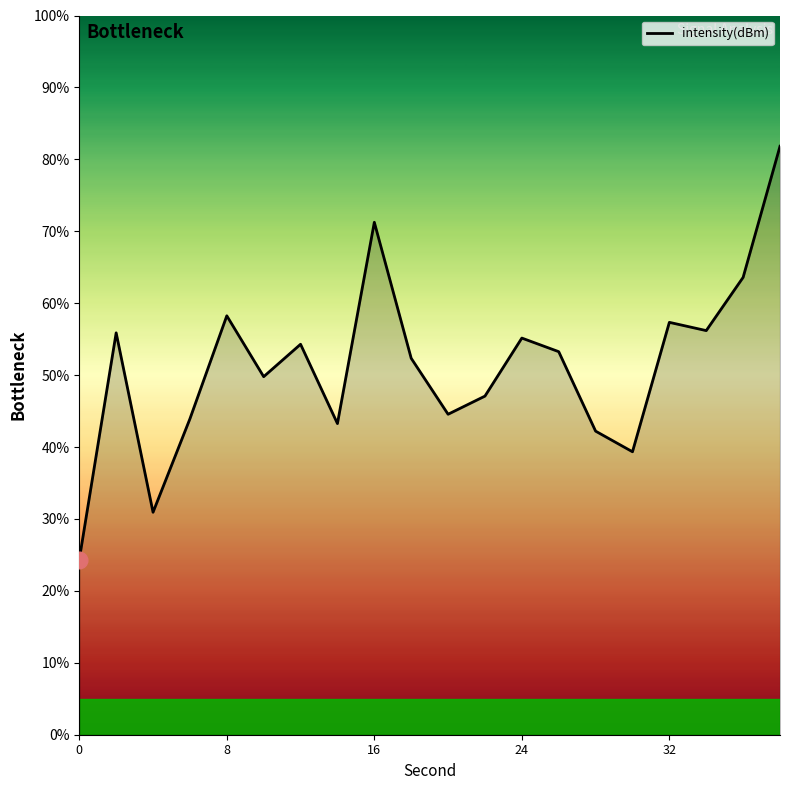

What is the minimum value shown in the chart?

24.4